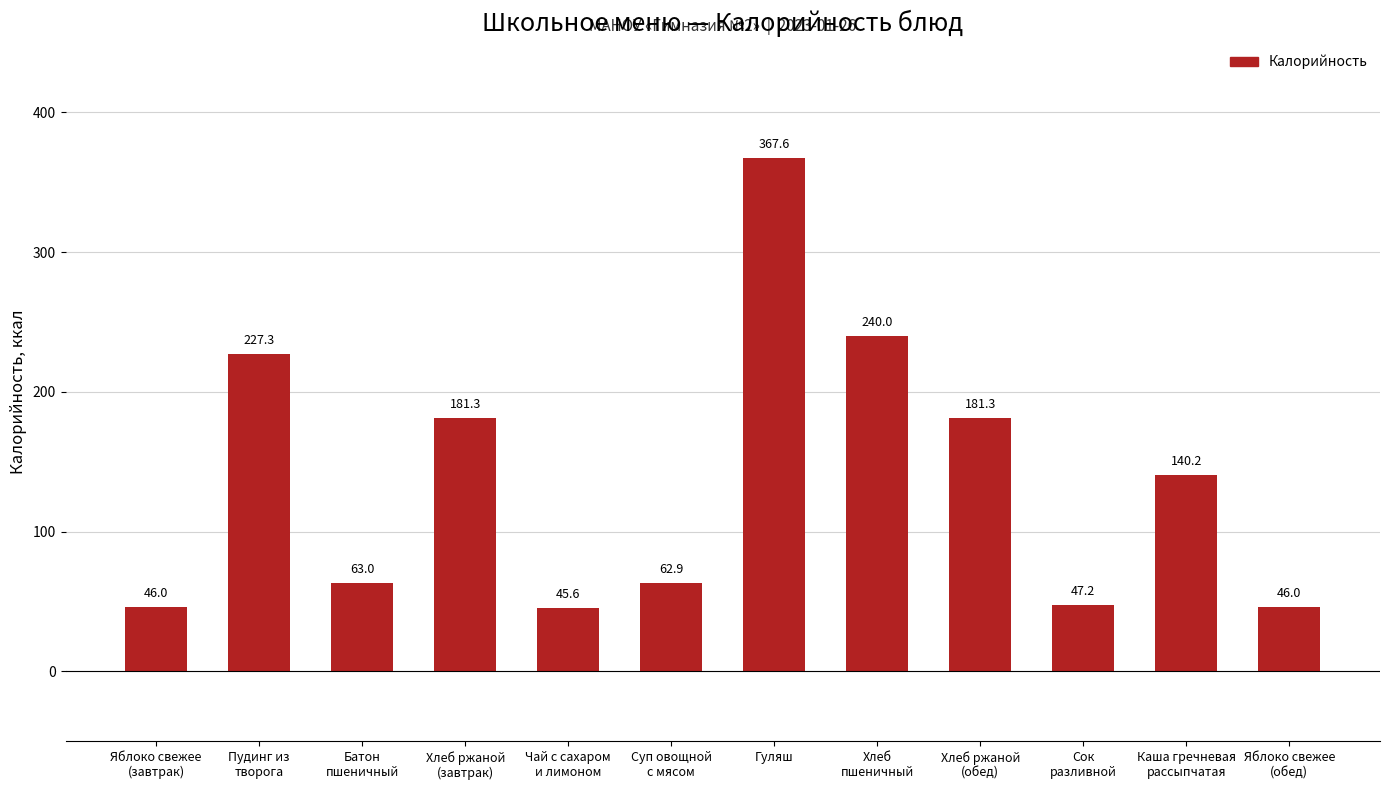

The chart shows a value of 66.4 at Хлеб
пшеничный. True or false?

False